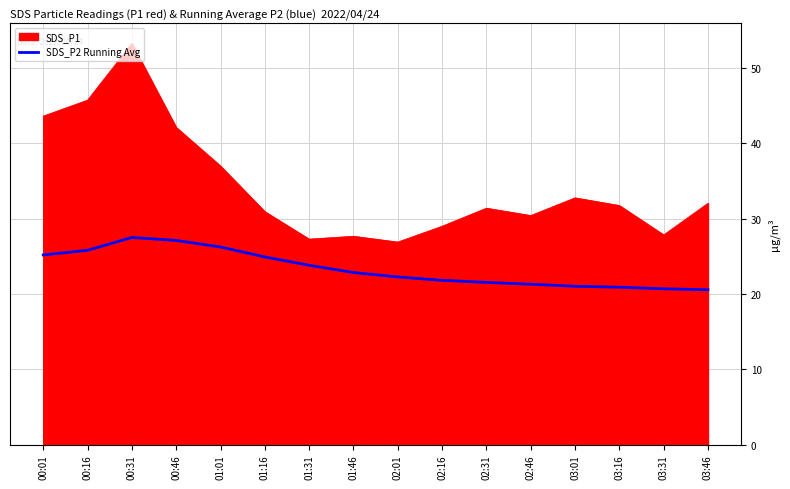

Which category has the highest value across all series?

00:31